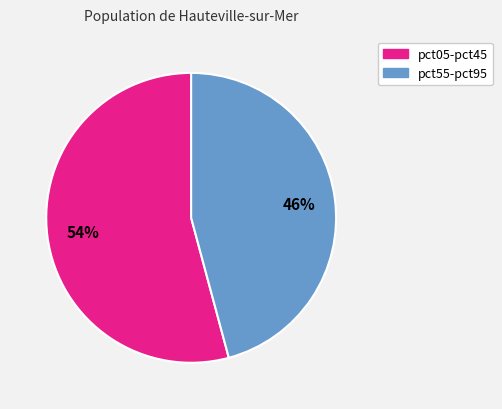

Is there a majority slice in this chart?

Yes